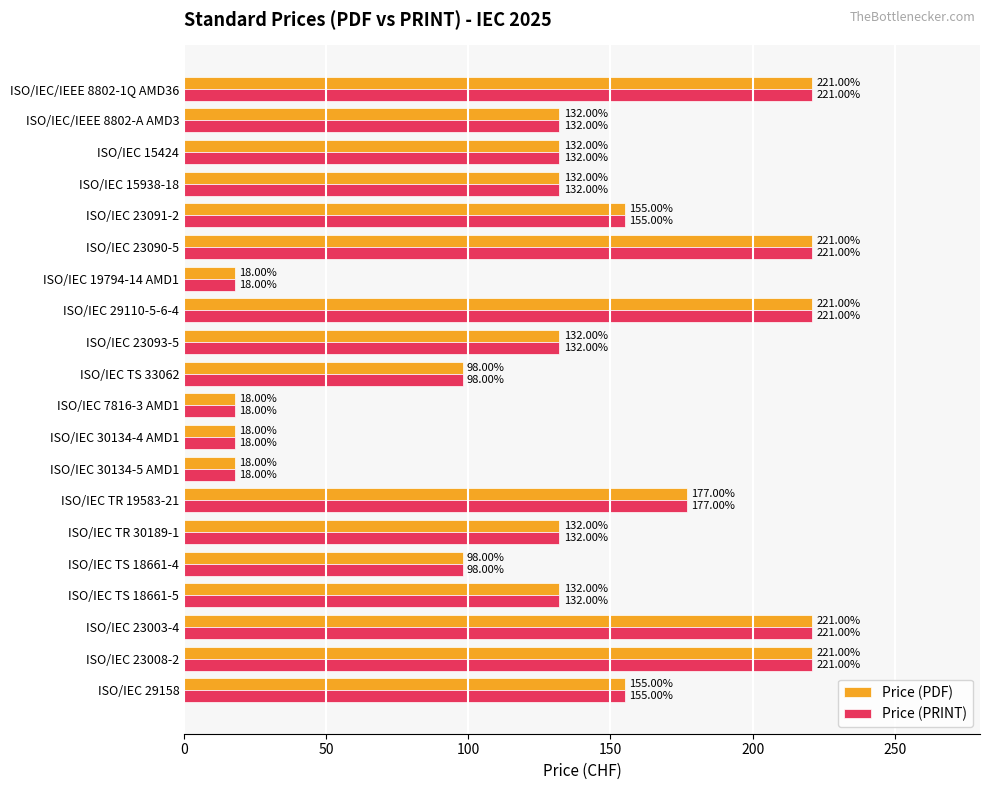

What is the difference between the second highest and minimum values in the Price (PRINT) series?

203